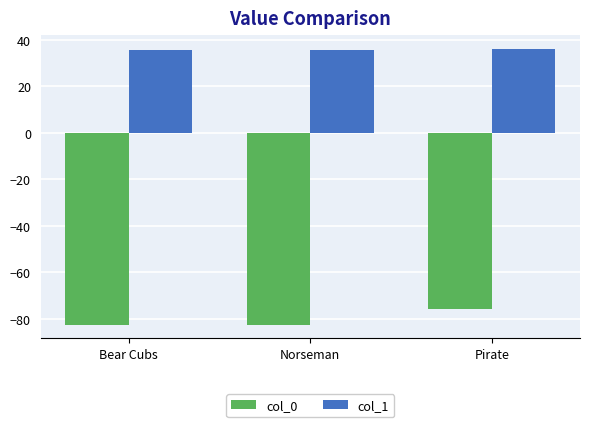

What is the spread (max minus min) of values at Pirate?

111.8